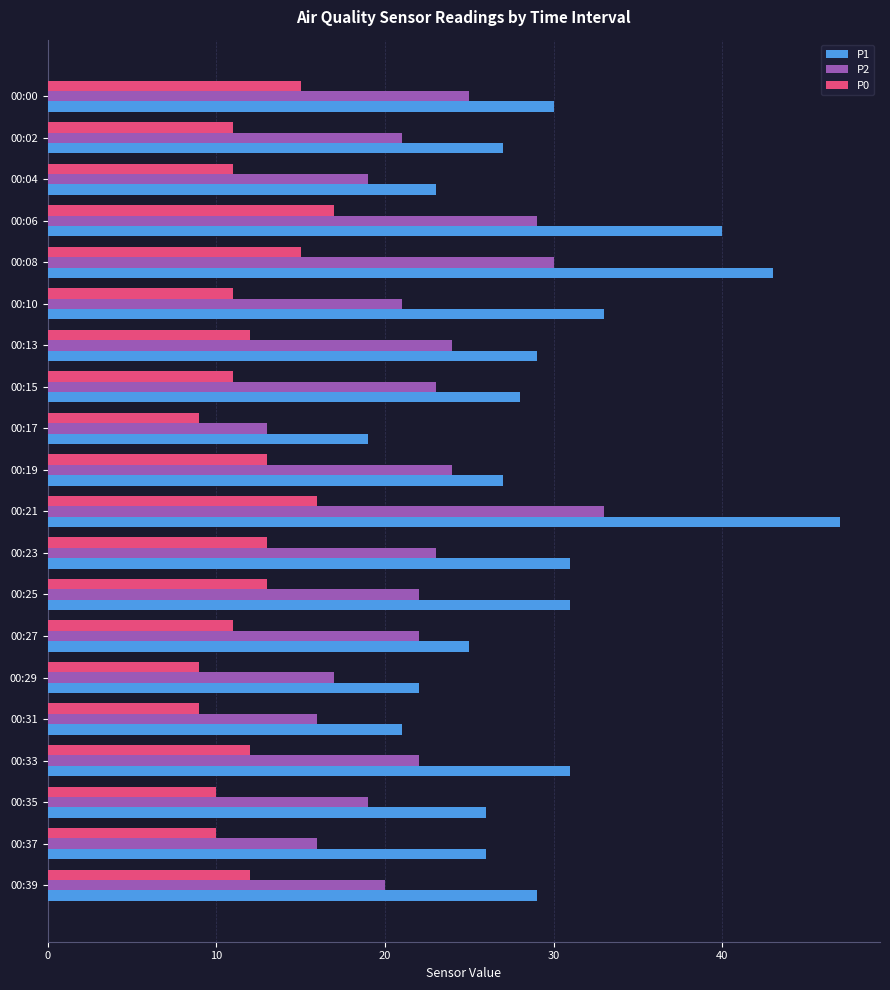

At which category is the sum across all series the highest?

00:21